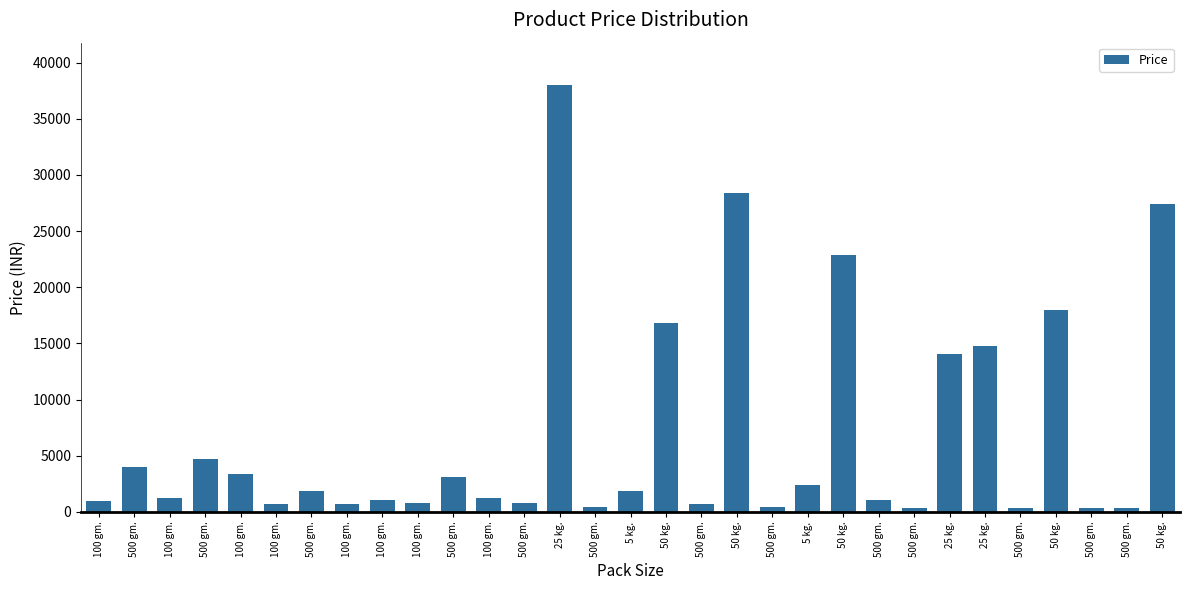

What is the greatest value displayed?

37977